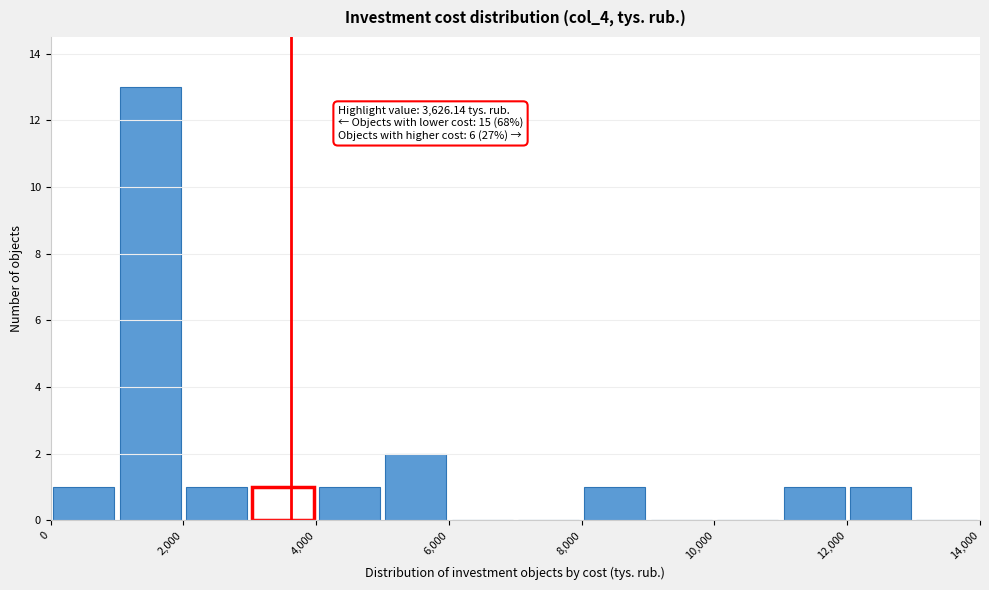

Which range on the x-axis has the tallest bar?

1000 to 2000